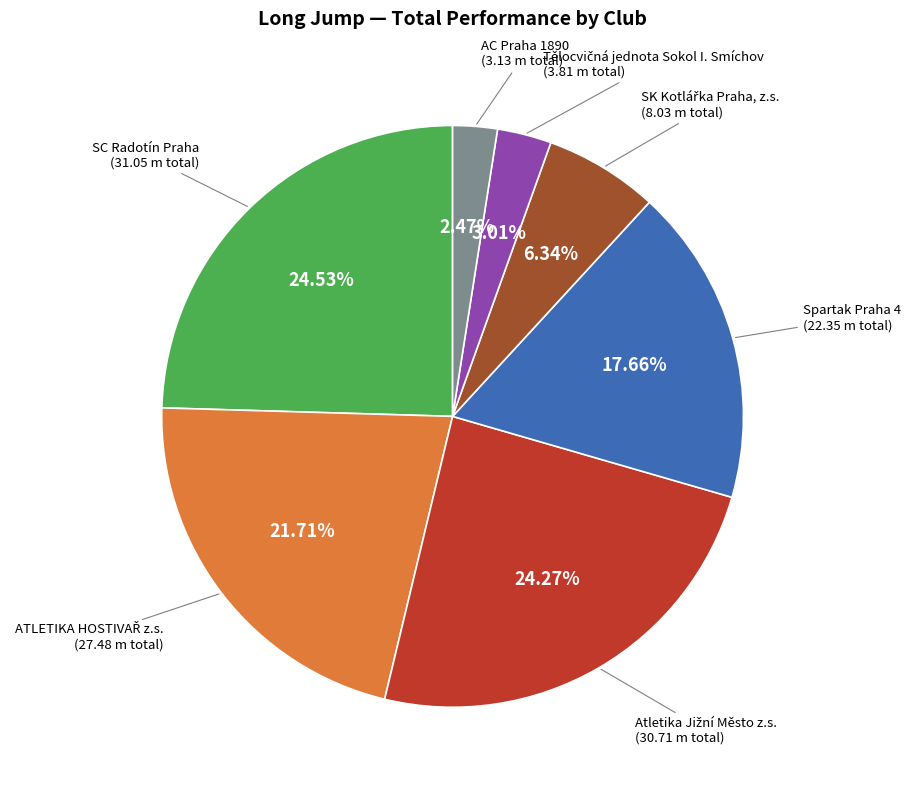

To the nearest percent, what portion does AC Praha 1890 represent?

2%